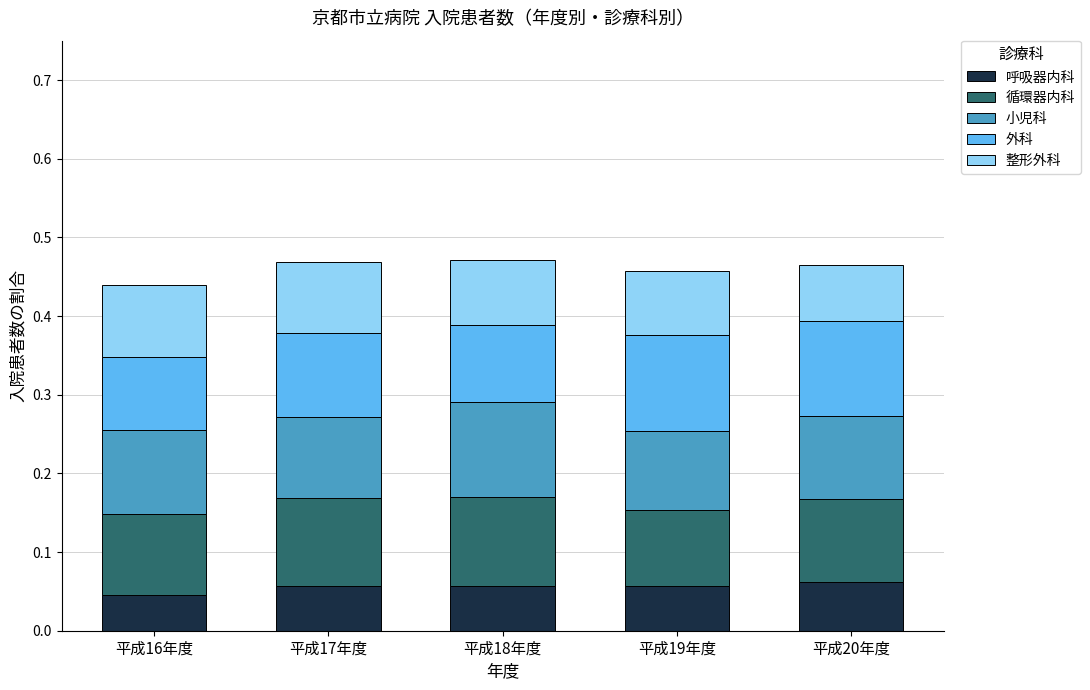

What is the total value across all series at 平成19年度?

0.5